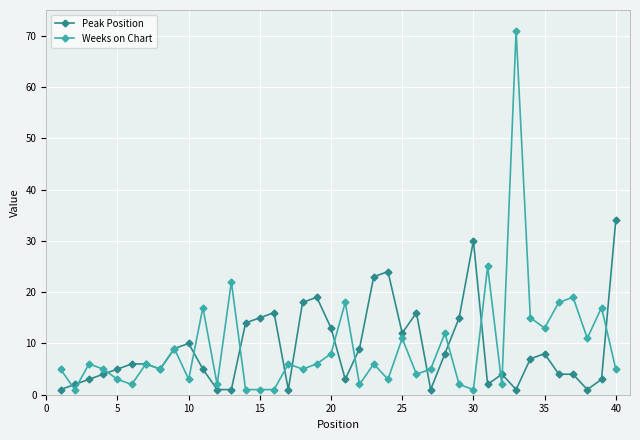

True or false: Weeks on Chart has more than 1 points higher than both neighbors.

True